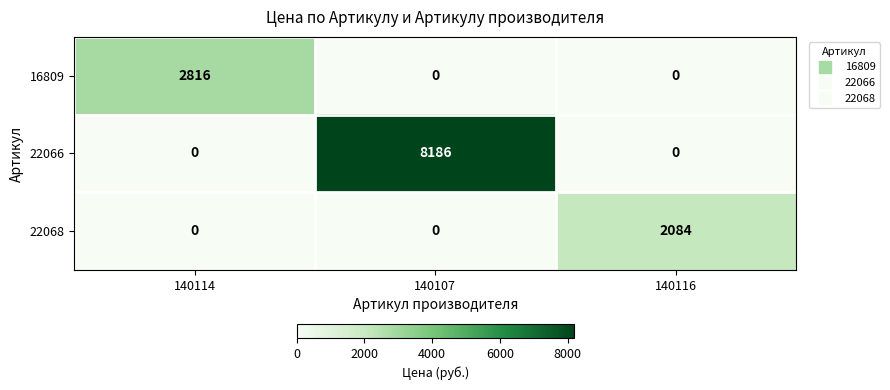

Which series has the largest total across all categories?

22066